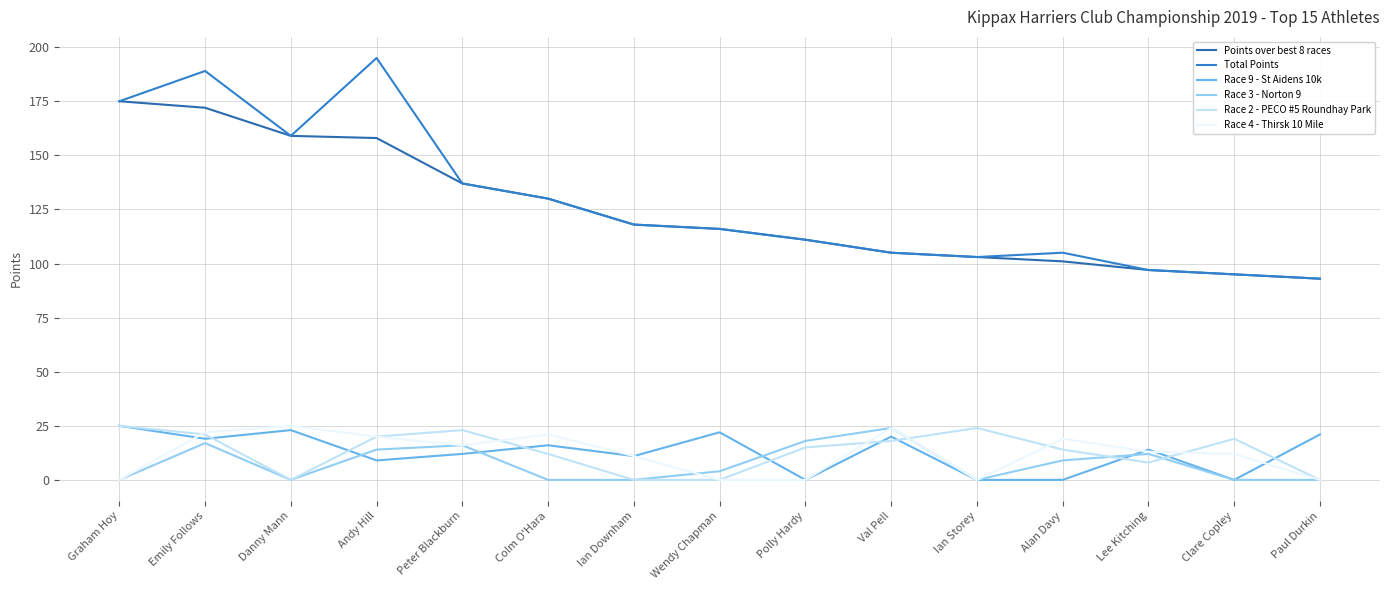

What is the label of the 12th point from the left?

Alan Davy